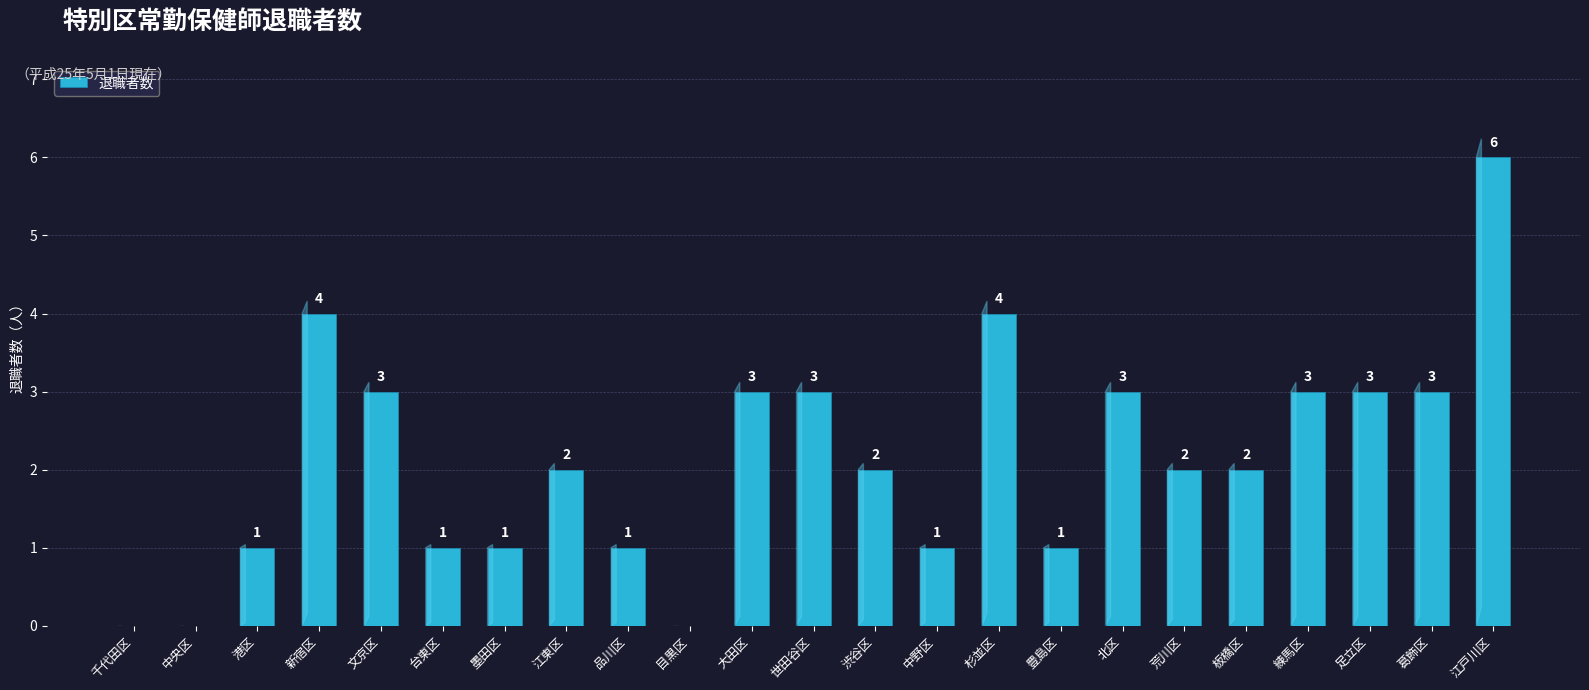

What is the sum of the values at 渋谷区 and 練馬区?

5